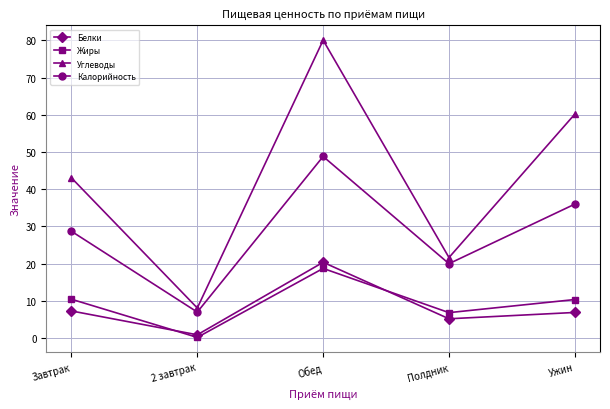

Is this an area chart (filled region under the line)?

No